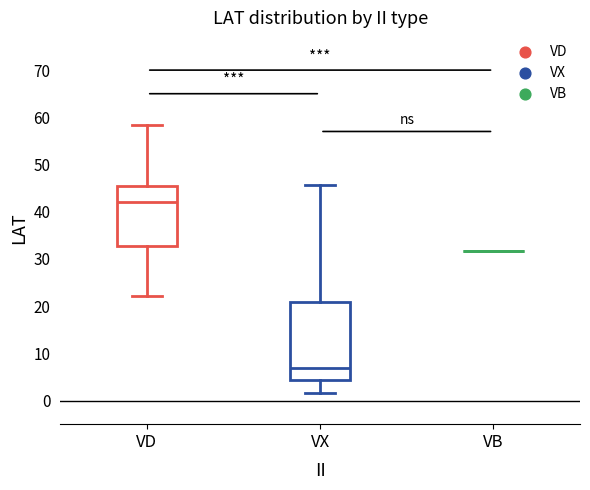

Reading left to right, read every box against the y-axis: the position of its median line, the range the box covers, and the ends of its whiskers. The values are not printed on the chart, so give them approximately, as read against the axis.

VD: median 42, box 33 to 45, whiskers 22 to 58
VX: median 7, box 4 to 21, whiskers 2 to 46
VB: box collapsed to a line at 32, whiskers 32 to 32